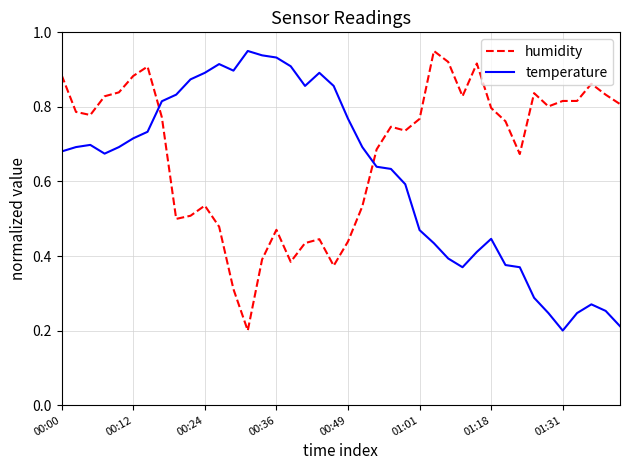

How many times do temperature and humidity cross each other?

2